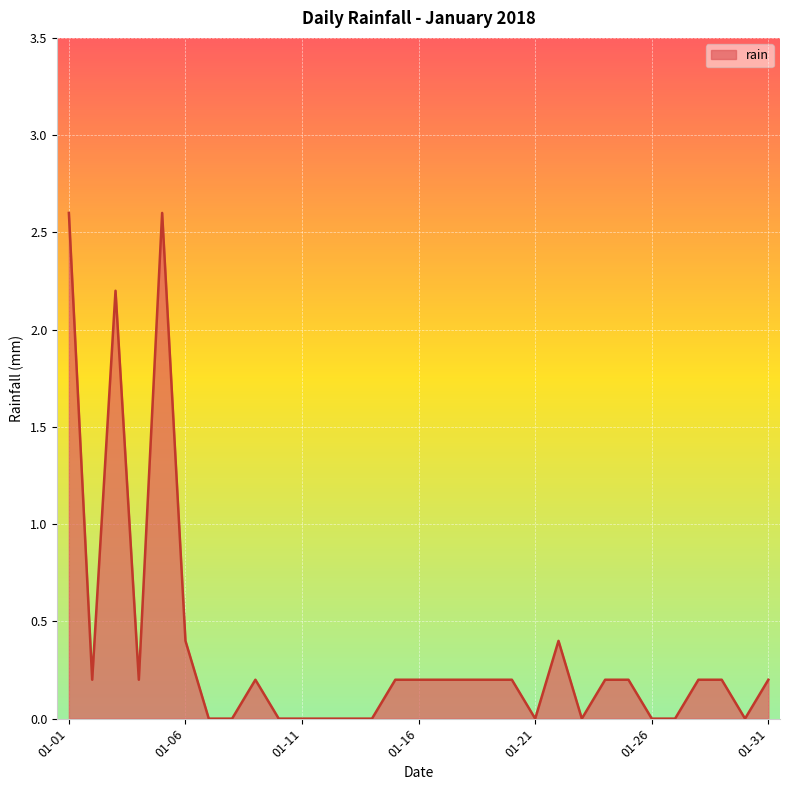

How many lines are shown in the chart?

1